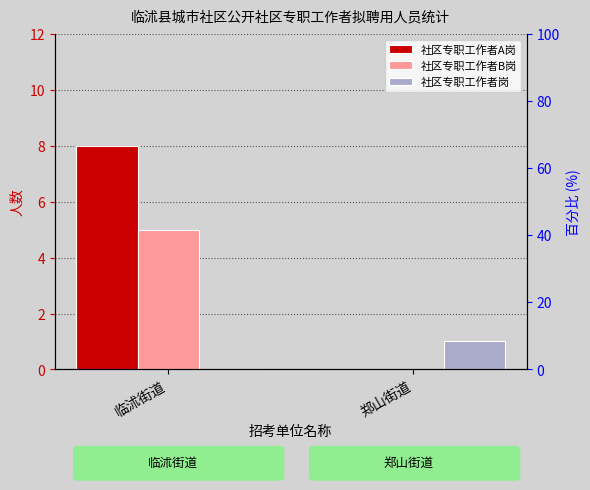

List the labels in order of 社区专职工作者岗 value, smallest first.

临沭街道, 郑山街道